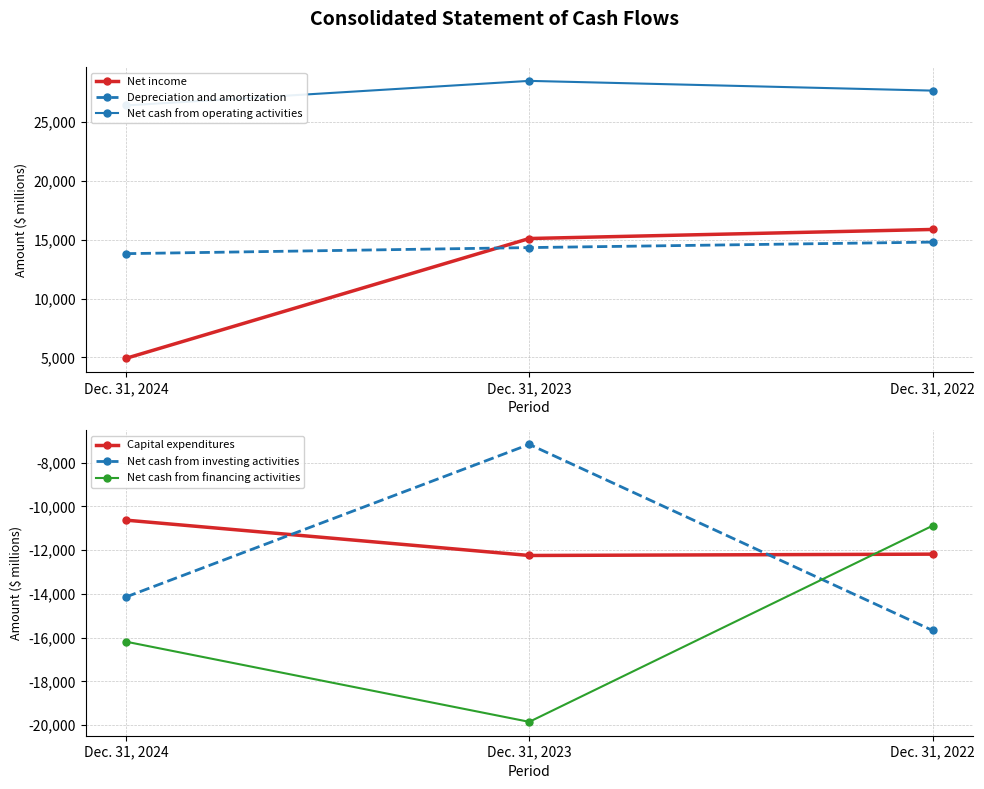

Reading right to left, list all the values displayed in this chart.

Net income: 15877	15107	4925
Depreciation and amortization: 14802	14336	13821
Net cash from operating activities: 27673	28501	26413
Capital expenditures: -12181	-12242	-10626
Net cash from investing activities: -15670	-7161	-14140
Net cash from financing activities: -10883	-19850	-16184